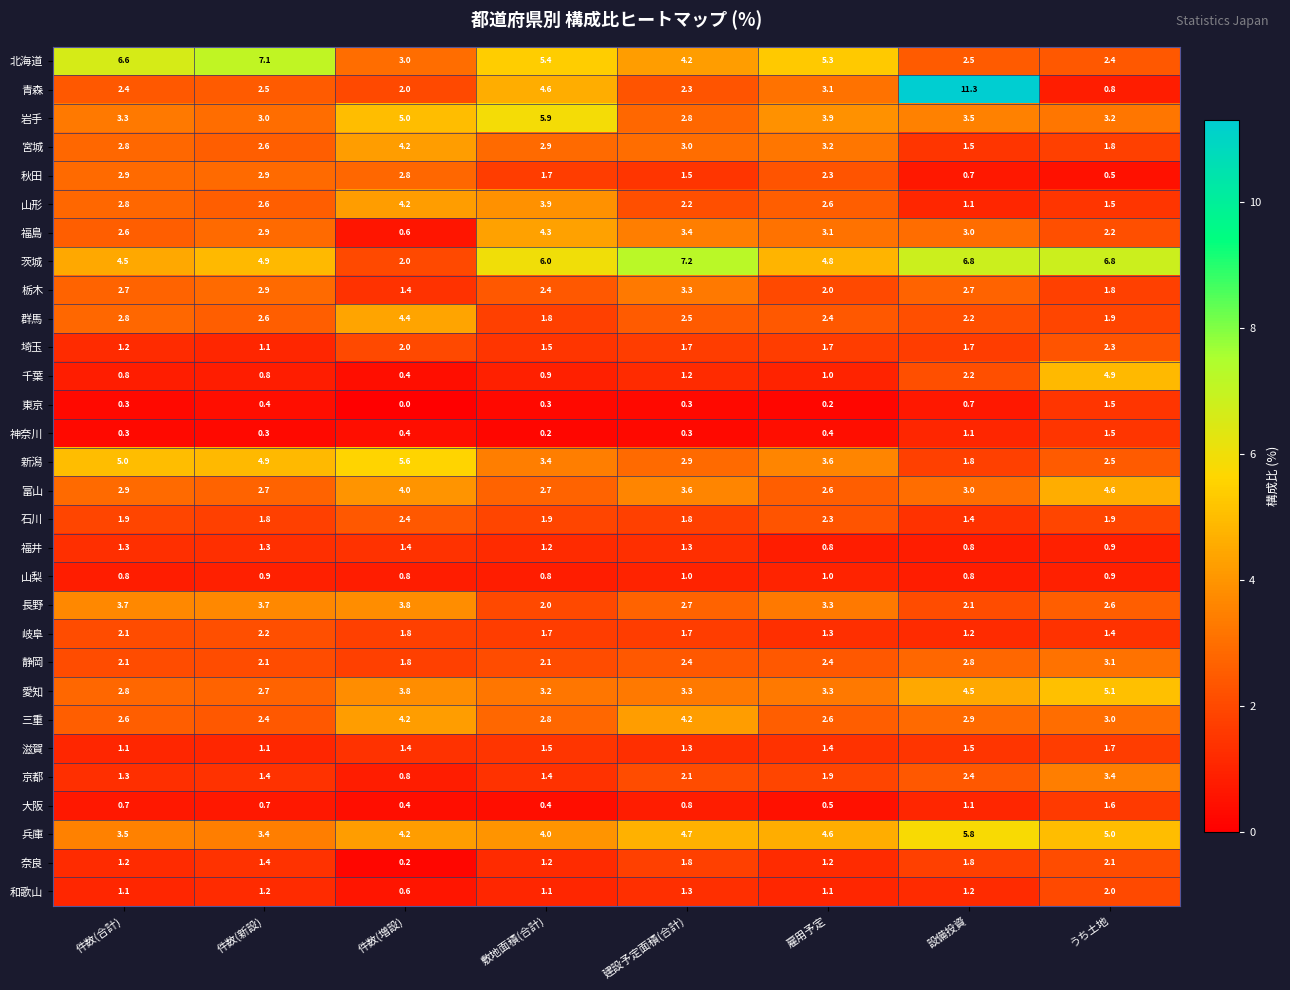

Rank the categories by 岩手 value from lowest to highest.

建設予定面積(合計), 件数(新設), うち土地, 件数(合計), 設備投資, 雇用予定, 件数(増設), 敷地面積(合計)